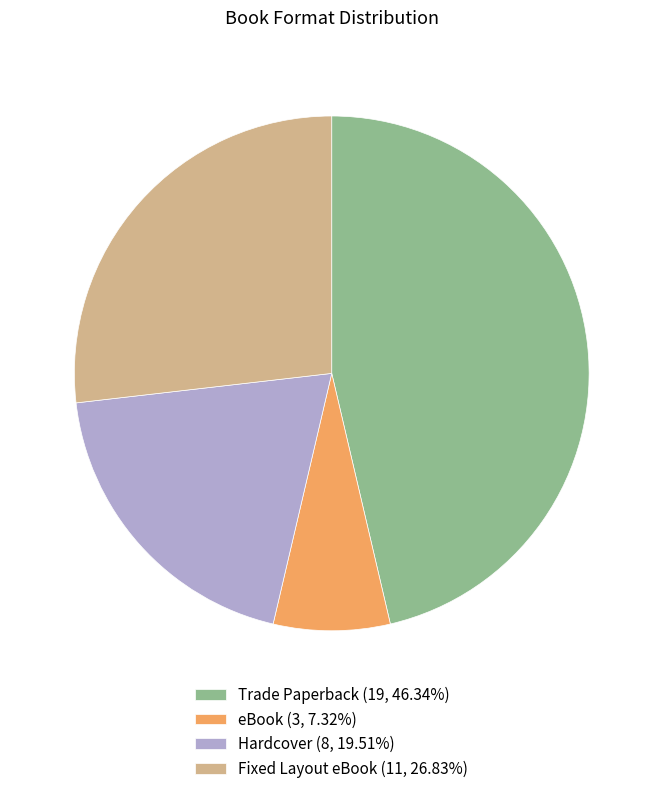

Do Hardcover and Trade Paperback together represent more than half of the pie?

Yes